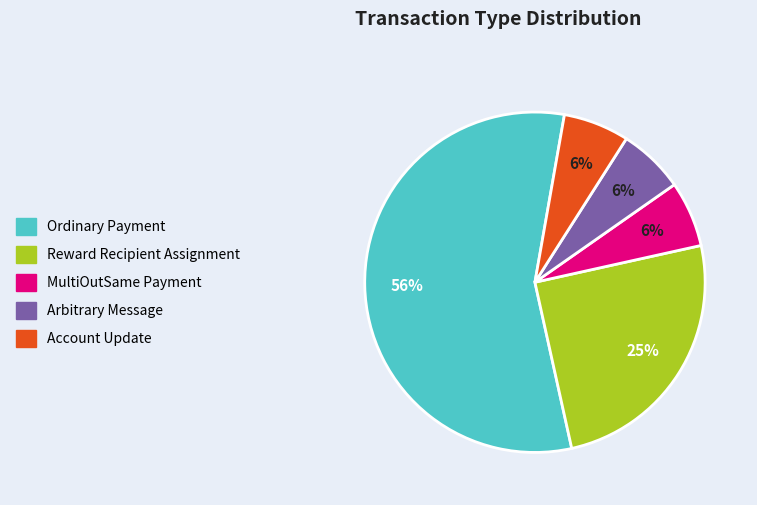

What is the ratio of the value at Account Update to the value at MultiOutSame Payment?

1.0